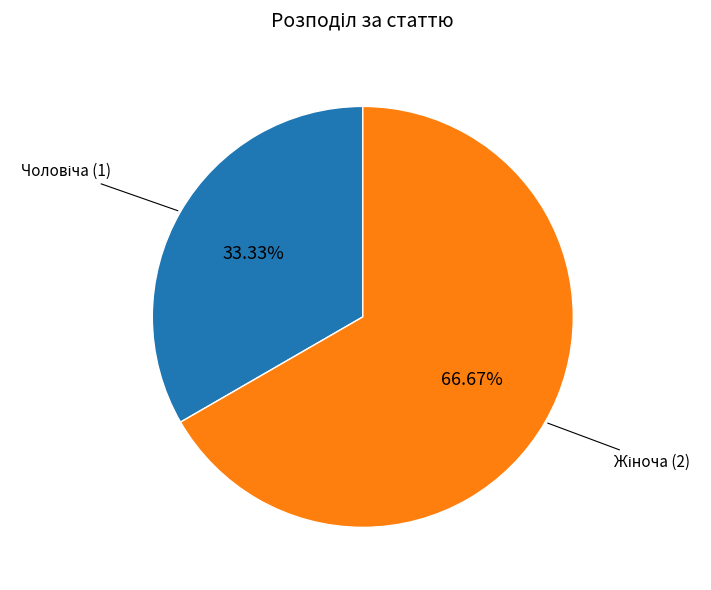

Is there any slice that represents more than half of the pie?

Yes